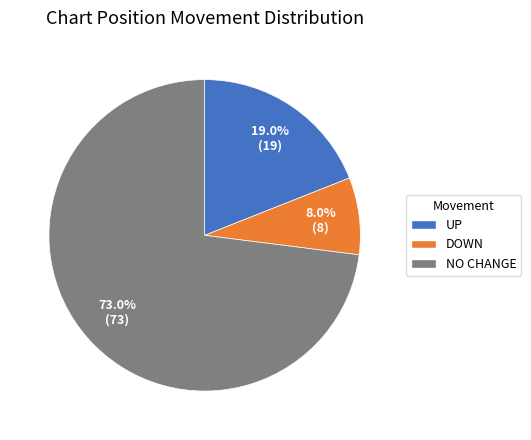

What is the ratio of the value at DOWN to the value at UP?

0.4